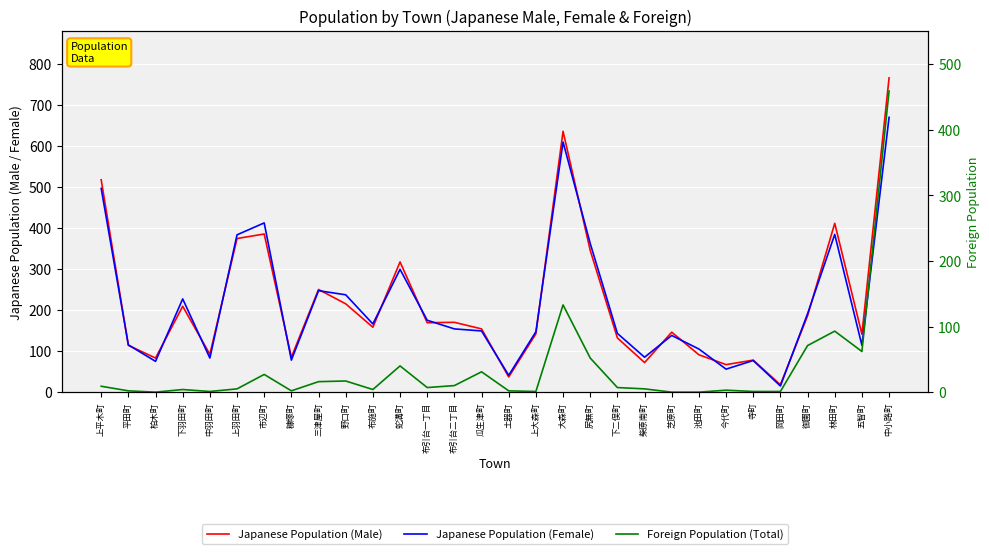

What is the approximate value of Japanese Population (Male) at 柴原南町, to the nearest 100?

100